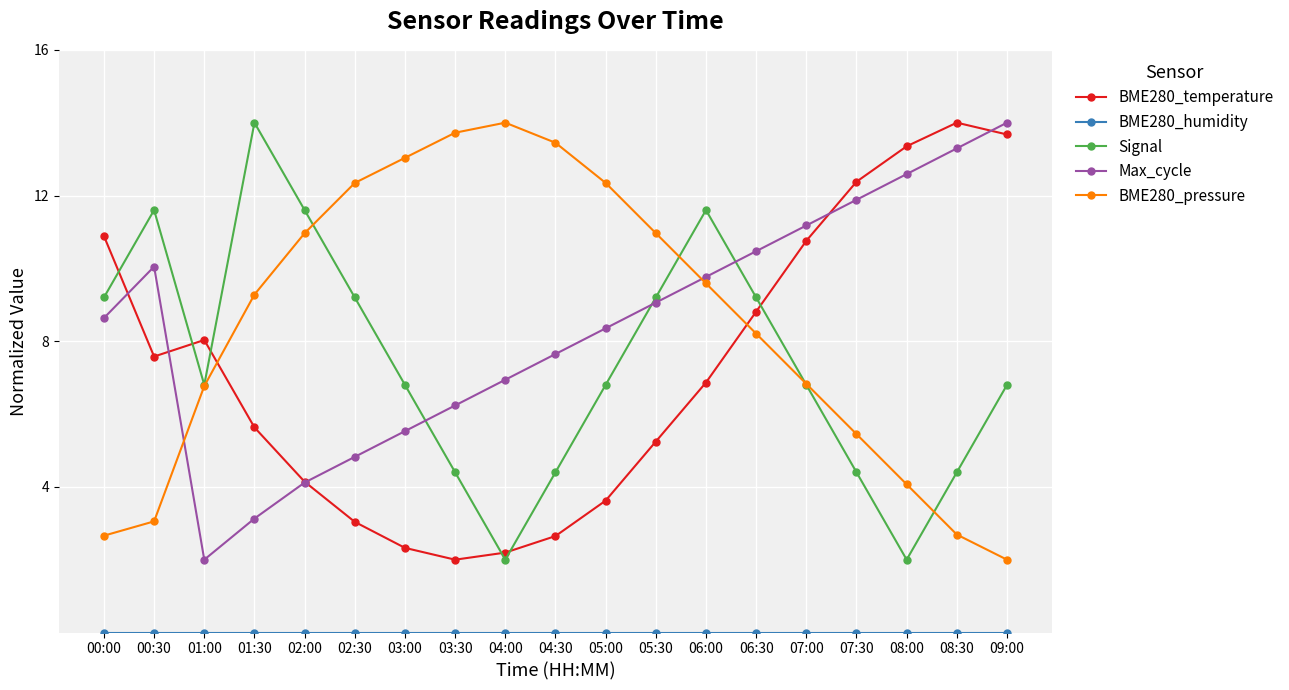

What is the highest value of the Max_cycle series?

14.0